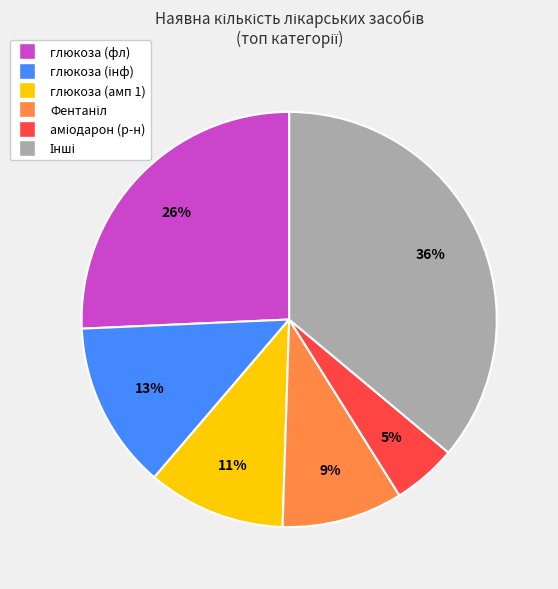

To the nearest percent, what is the difference between the largest and smallest slice percentages?

31%